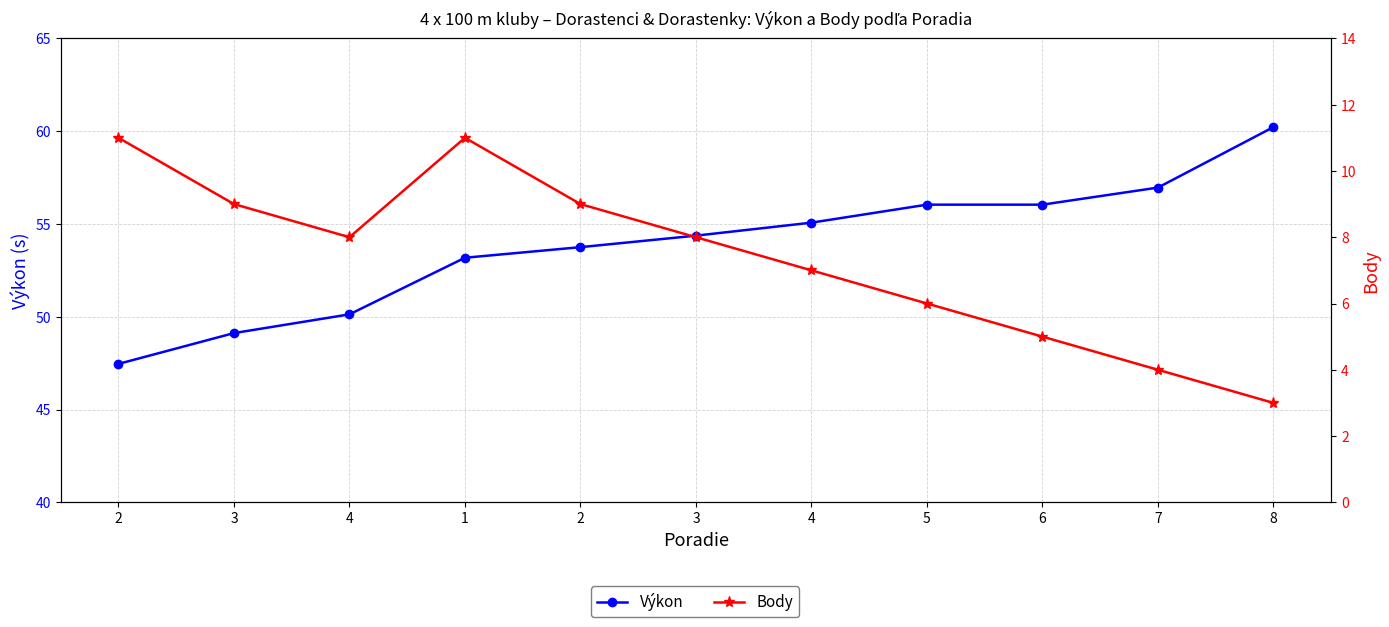

Is it true that Body equals 13.4 at 2?

False